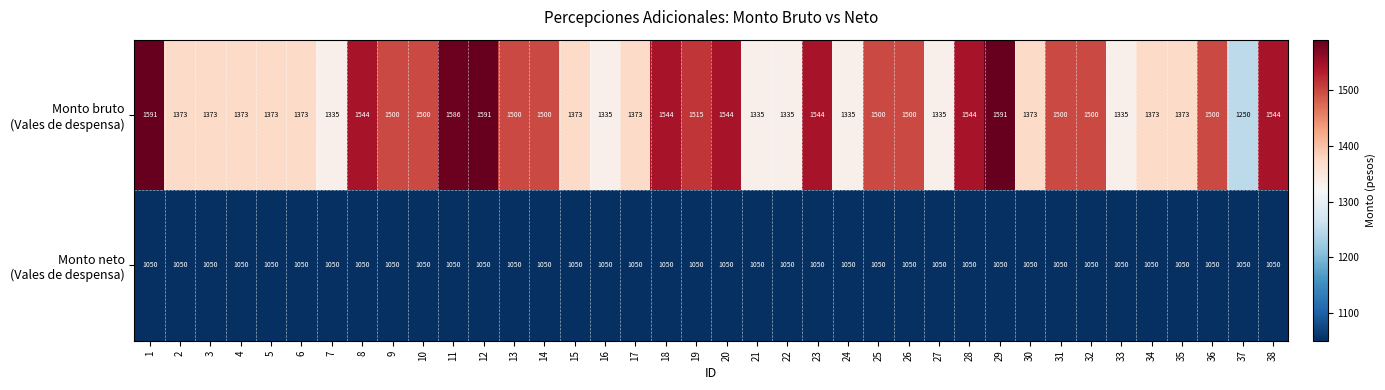

At how many categories does at least one series exceed 1490?

20